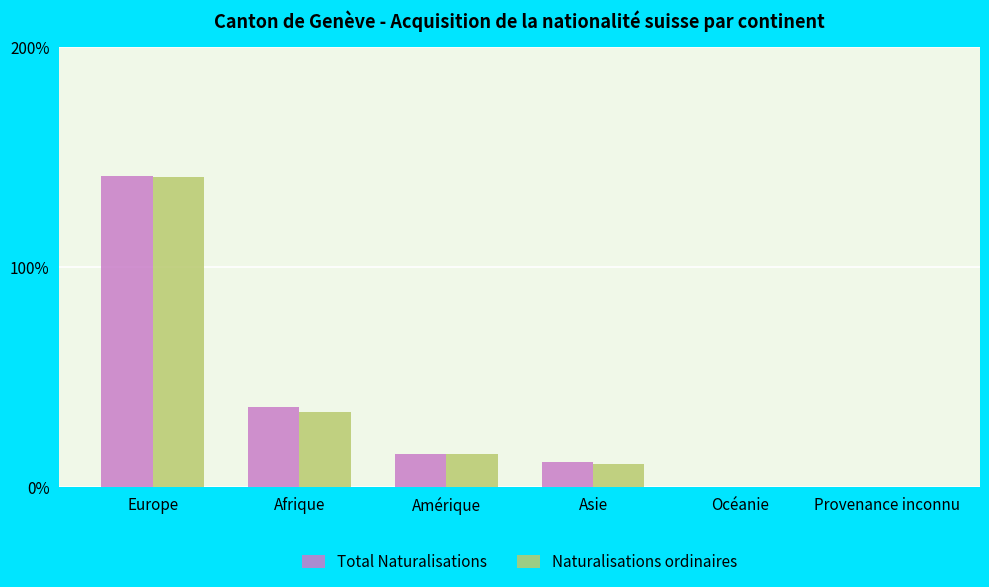

Are the bars grouped side by side (vs. stacked)?

Yes